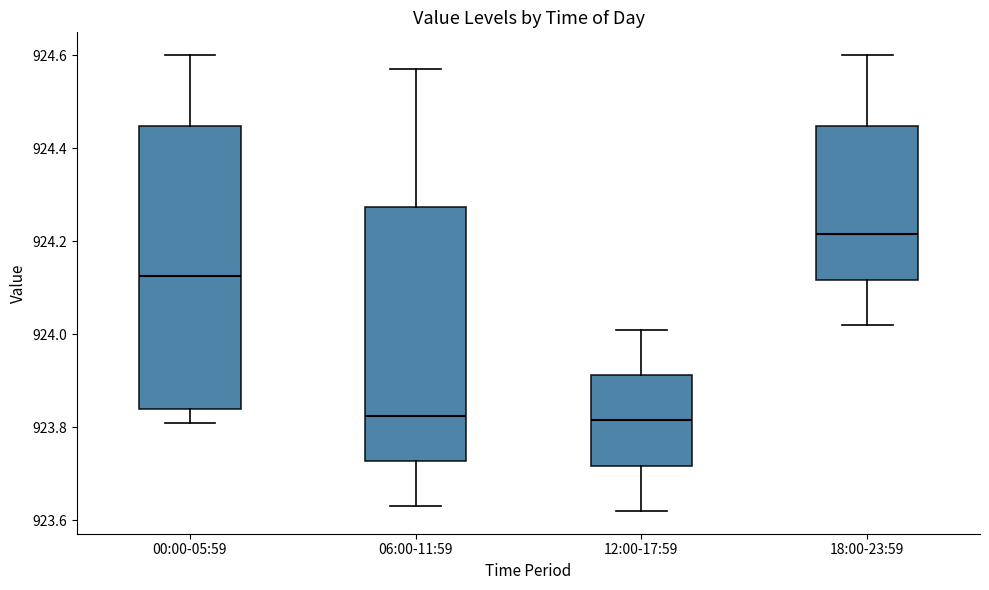

Which box's median line is the highest?

18:00-23:59